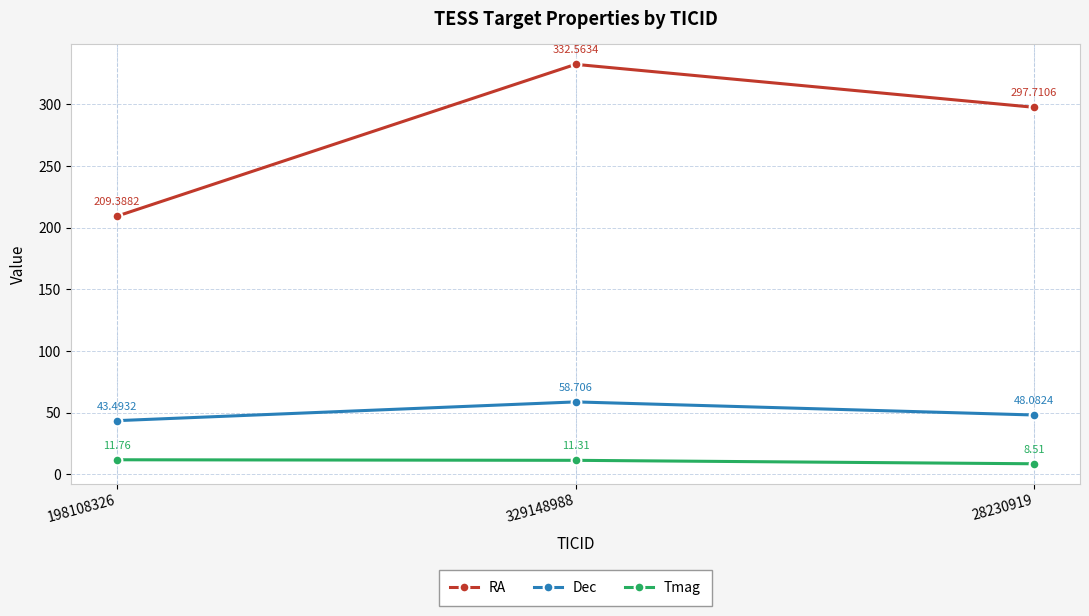

The Tmag series shows 11.8 at 198108326. True or false?

True